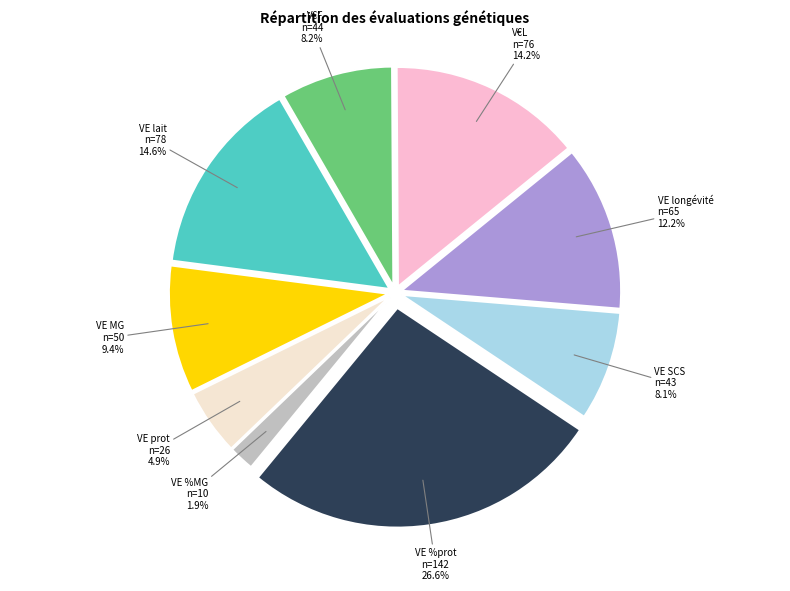

The V€L slice represents 8% of the pie. True or false?

False